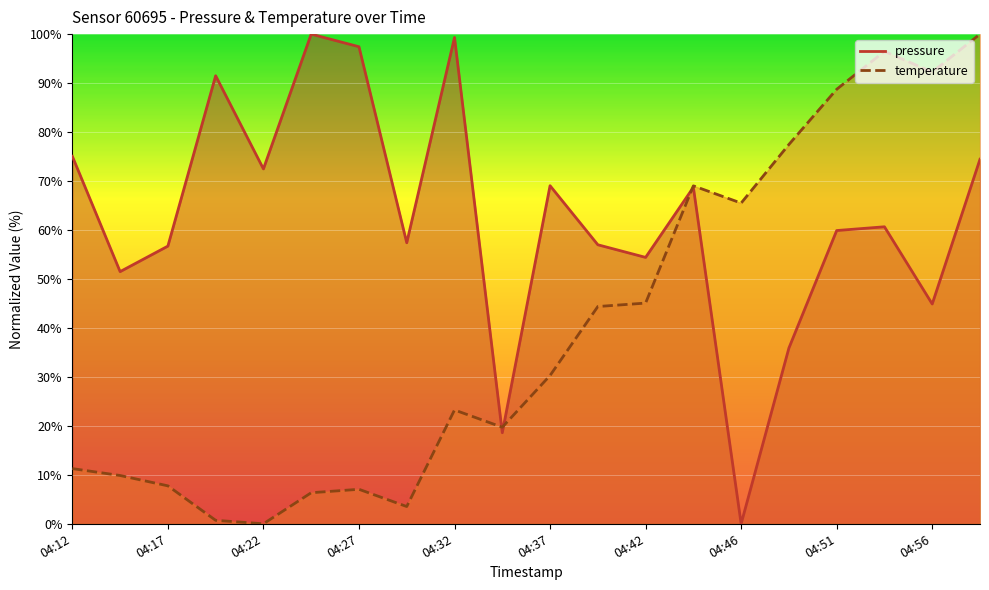

Between 04:15 and 04:24, which series saw the biggest shift?

pressure